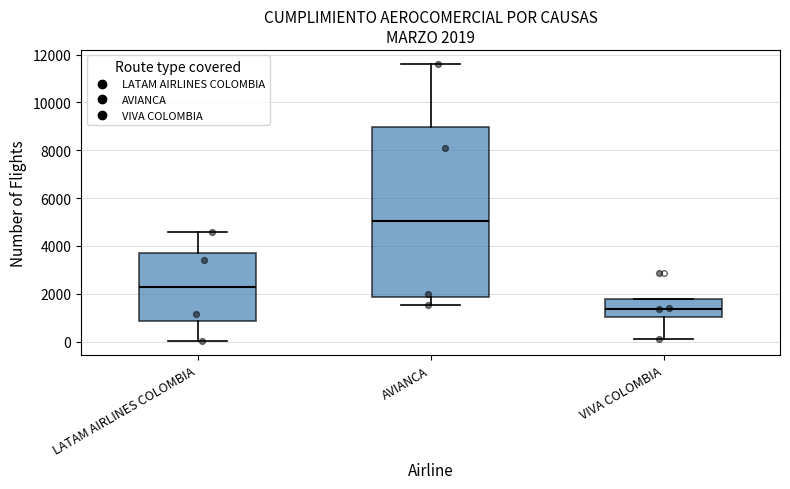

Which box is the tallest, from its lower edge to its upper edge?

AVIANCA